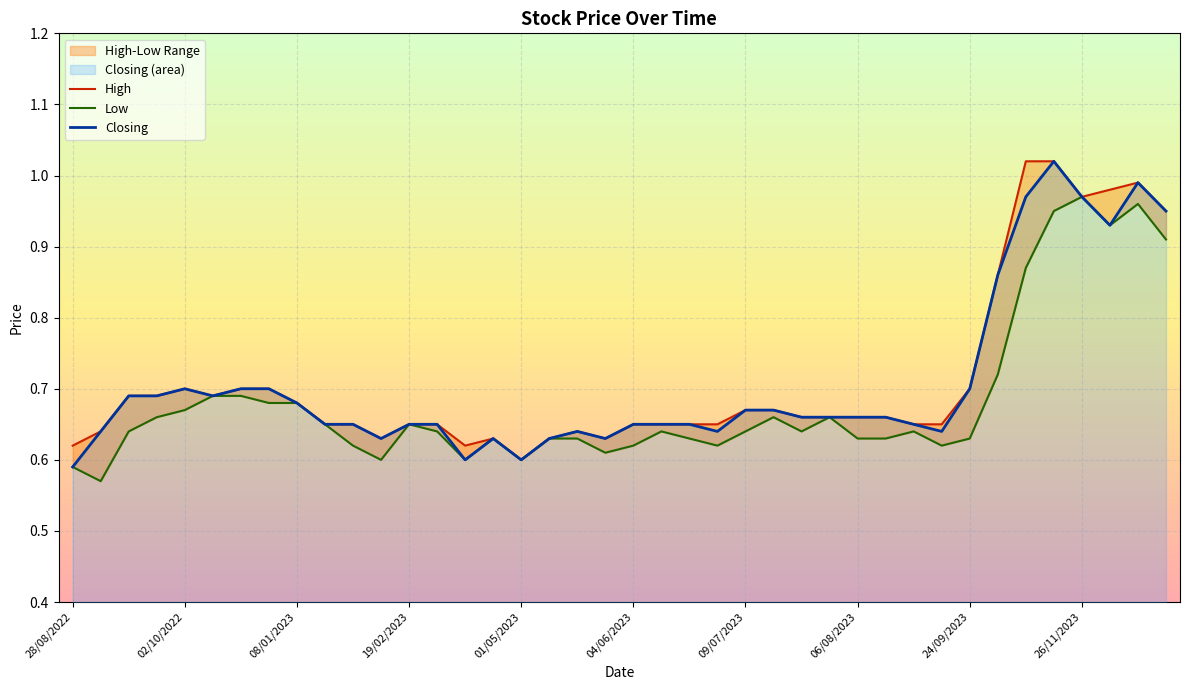

Which category has the lowest value in the Closing series?

28/08/2022